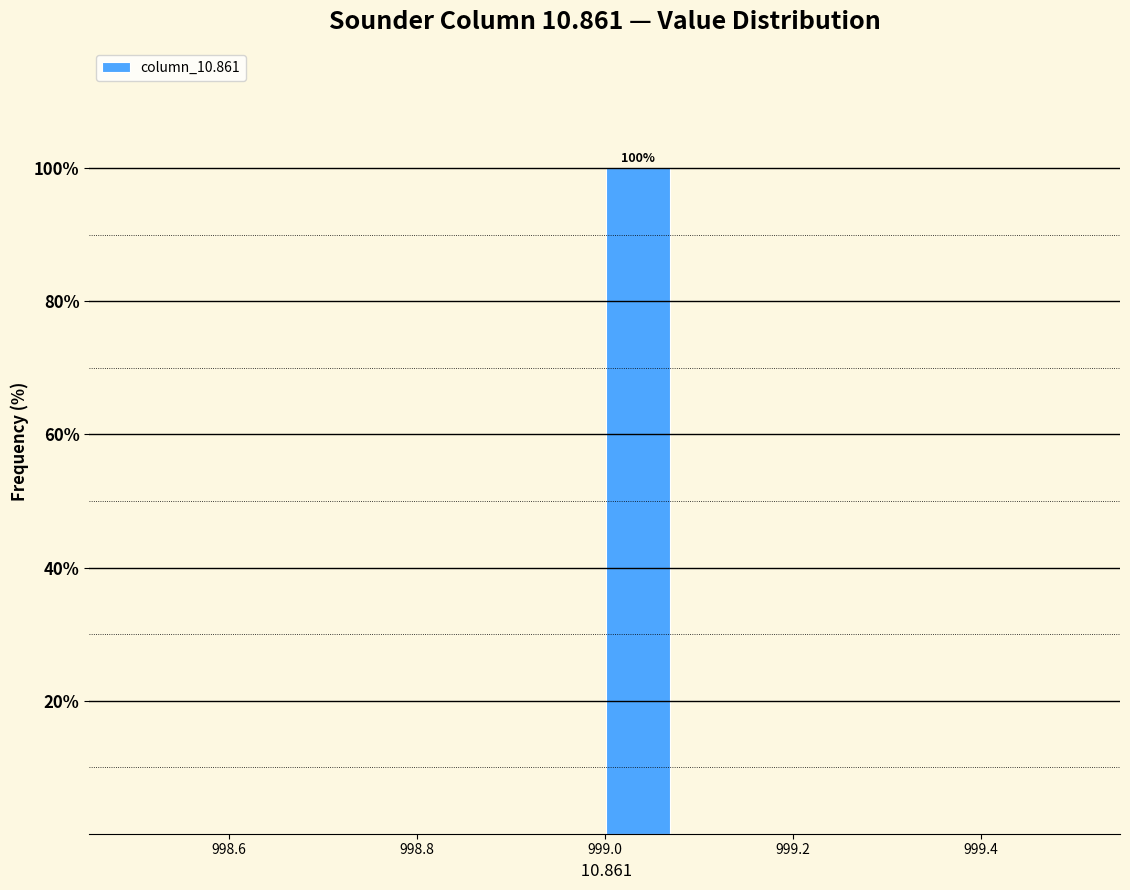

Read against the x-axis, roughly where is the centre of the tallest bar?

999.04